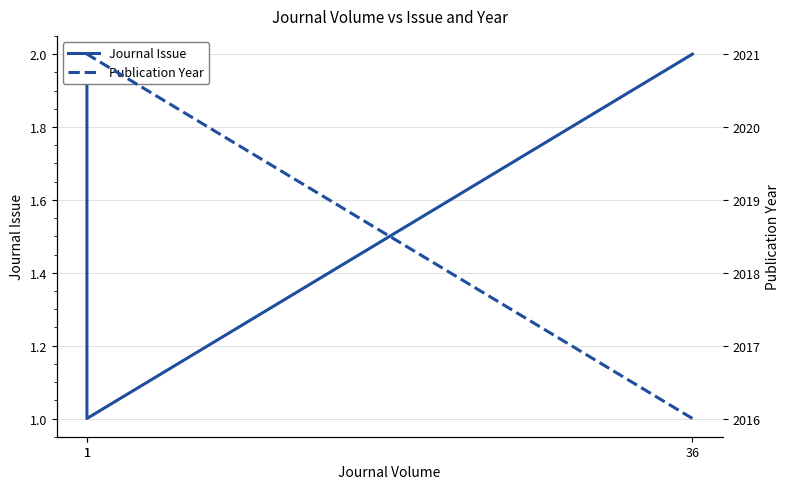

What are all the series names shown in the legend?

Journal Issue, Publication Year